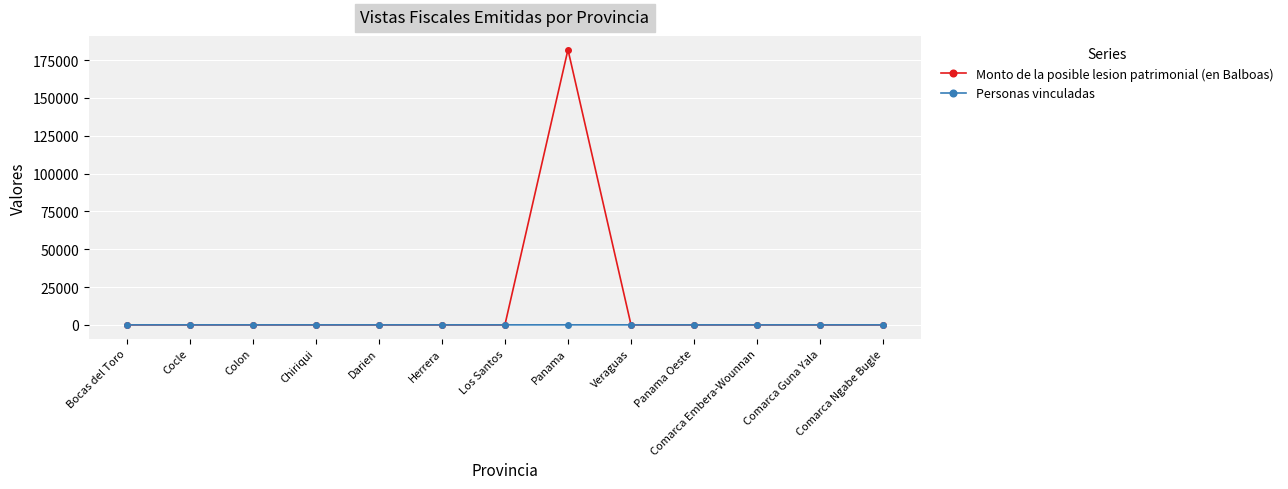

At which category is the sum across all series the highest?

Panama